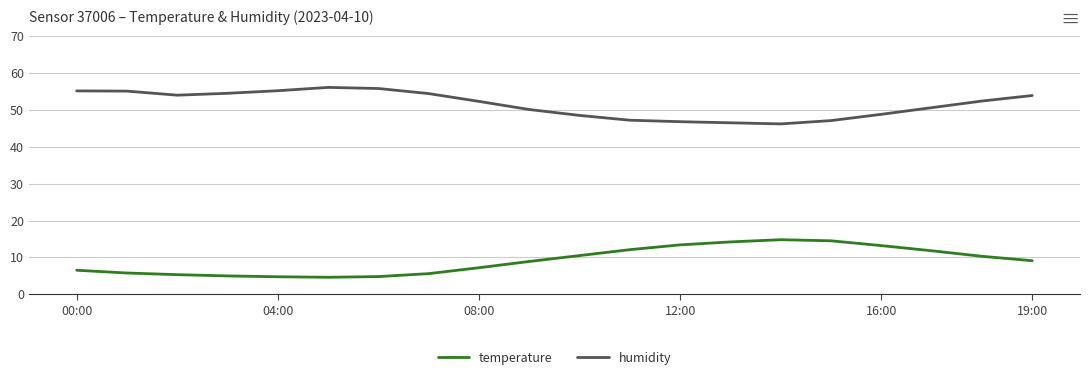

True or false: temperature and humidity intersect in this chart.

False